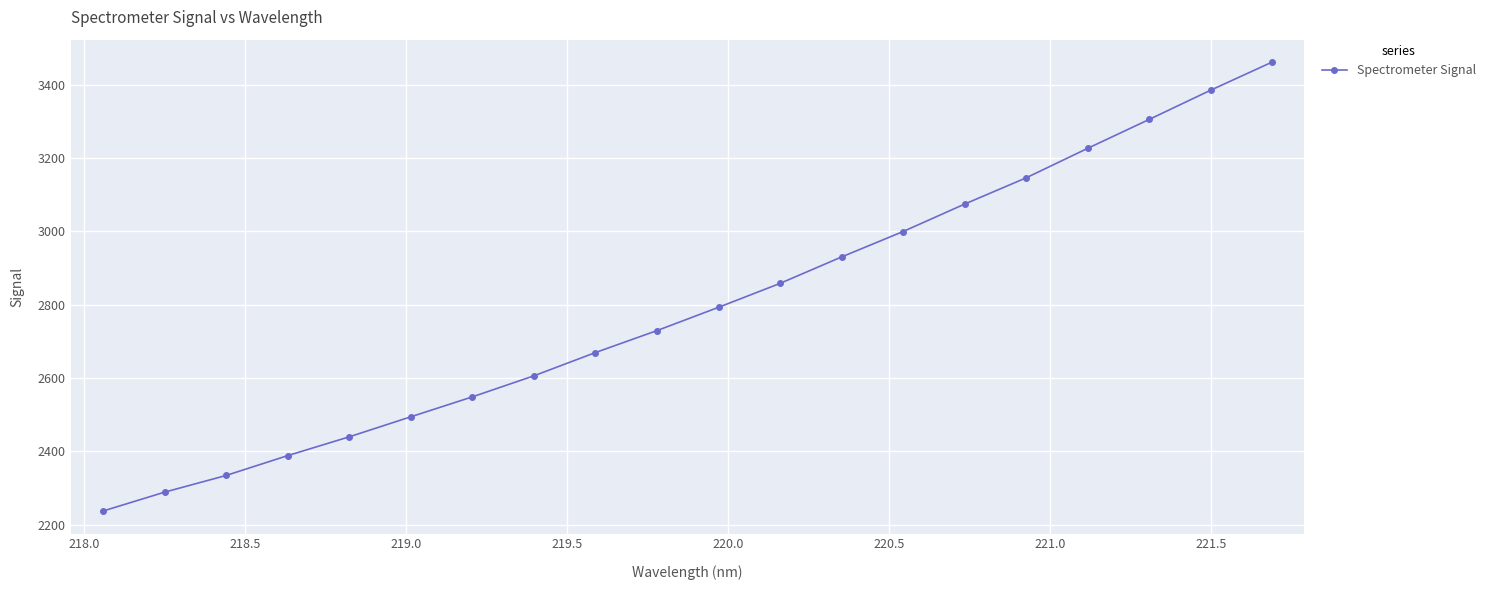

How many values exceed 2792?

10